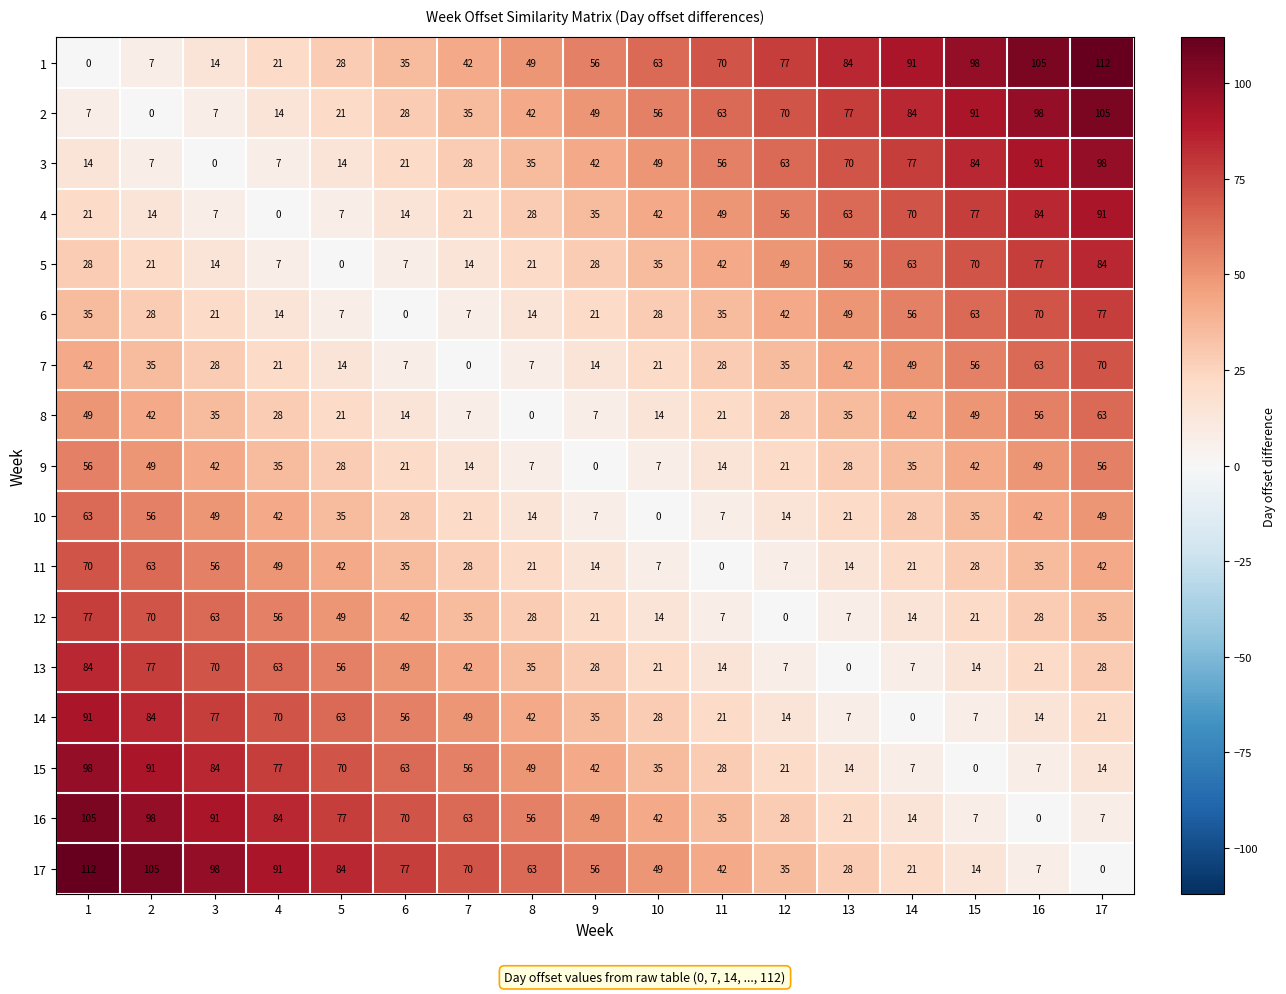

The value of 16 at 16 is -41. True or false?

False